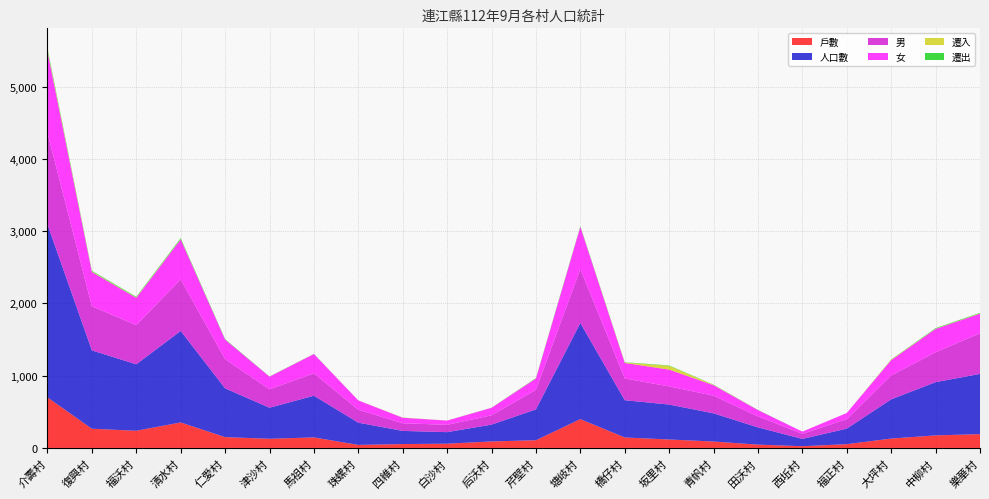

Reading left to right, extract all data points from this chart.

戶數: 介壽村=700	復興村=266	福沃村=238	清水村=353	仁愛村=150	津沙村=127	馬祖村=146	珠螺村=42	四維村=54	白沙村=59	后沃村=90	芹壁村=107	塘岐村=399	橋仔村=145	坂里村=117	青帆村=89	田沃村=46	西坵村=24	福正村=52	大坪村=130	中柳村=174	樂華村=191
人口數: 介壽村=2394	復興村=1085	福沃村=920	清水村=1267	仁愛村=675	津沙村=430	馬祖村=577	珠螺村=308	四維村=182	白沙村=160	后沃村=233	芹壁村=427	塘岐村=1331	橋仔村=516	坂里村=484	青帆村=390	田沃村=239	西坵村=101	福正村=216	大坪村=543	中柳村=737	樂華村=834
男: 介壽村=1267	復興村=610	福沃村=542	清水村=714	仁愛村=404	津沙村=254	馬祖村=310	珠螺村=179	四維村=106	白沙村=101	后沃村=129	芹壁村=271	塘岐村=746	橋仔村=301	坂里村=251	青帆村=245	田沃村=152	西坵村=71	福正村=130	大坪村=330	中柳村=414	樂華村=562
女: 介壽村=1127	復興村=475	福沃村=378	清水村=553	仁愛村=271	津沙村=176	馬祖村=267	珠螺村=129	四維村=76	白沙村=59	后沃村=104	芹壁村=156	塘岐村=585	橋仔村=215	坂里村=233	青帆村=145	田沃村=87	西坵村=30	福正村=86	大坪村=213	中柳村=323	樂華村=272
遷入: 介壽村=23	復興村=7	福沃村=6	清水村=5	仁愛村=1	津沙村=1	馬祖村=1	珠螺村=1	四維村=2	白沙村=1	后沃村=1	芹壁村=2	塘岐村=3	橋仔村=6	坂里村=52	青帆村=5	田沃村=1	西坵村=0	福正村=0	大坪村=7	中柳村=3	樂華村=5
遷出: 介壽村=21	復興村=10	福沃村=9	清水村=13	仁愛村=6	津沙村=2	馬祖村=2	珠螺村=0	四維村=1	白沙村=0	后沃村=1	芹壁村=5	塘岐村=8	橋仔村=4	坂里村=5	青帆村=3	田沃村=2	西坵村=0	福正村=0	大坪村=3	中柳村=8	樂華村=7